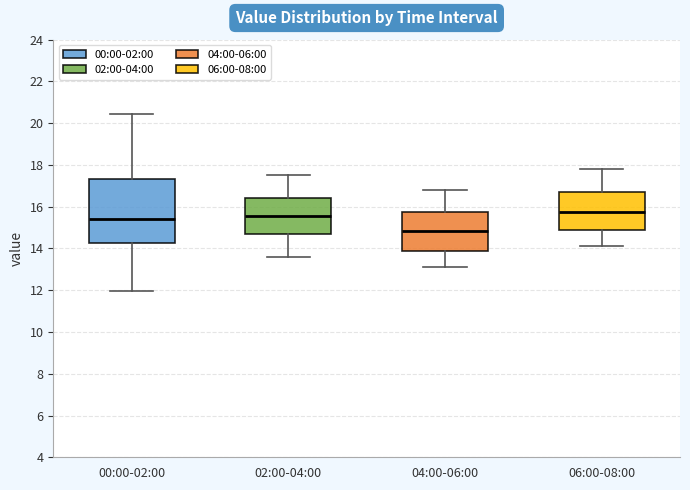

Comparing the boxes themselves (not the whiskers), which one is the tallest?

00:00-02:00